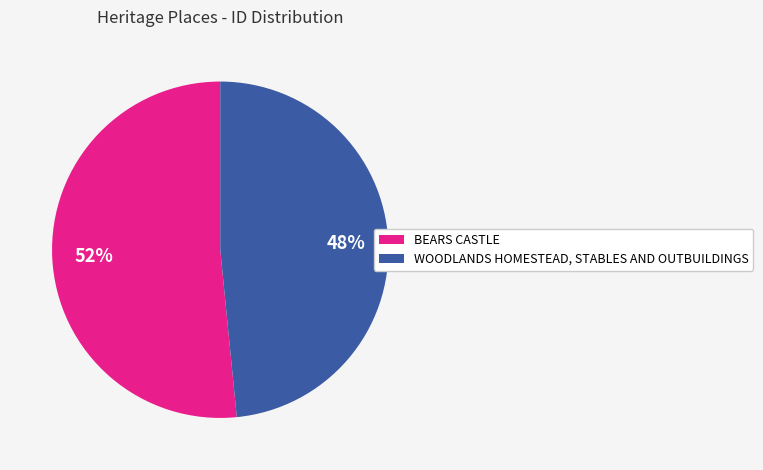

To the nearest percent, what is the combined percentage of WOODLANDS HOMESTEAD, STABLES AND OUTBUILDINGS and BEARS CASTLE?

100%